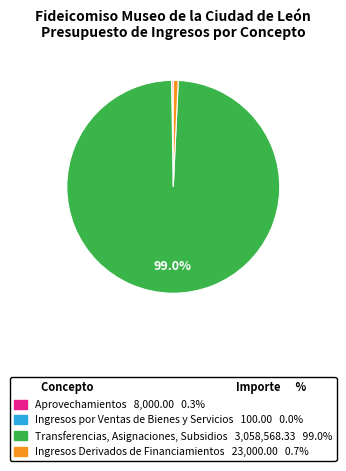

Which slice is the largest?

Transferencias, Asignaciones, Subsidios